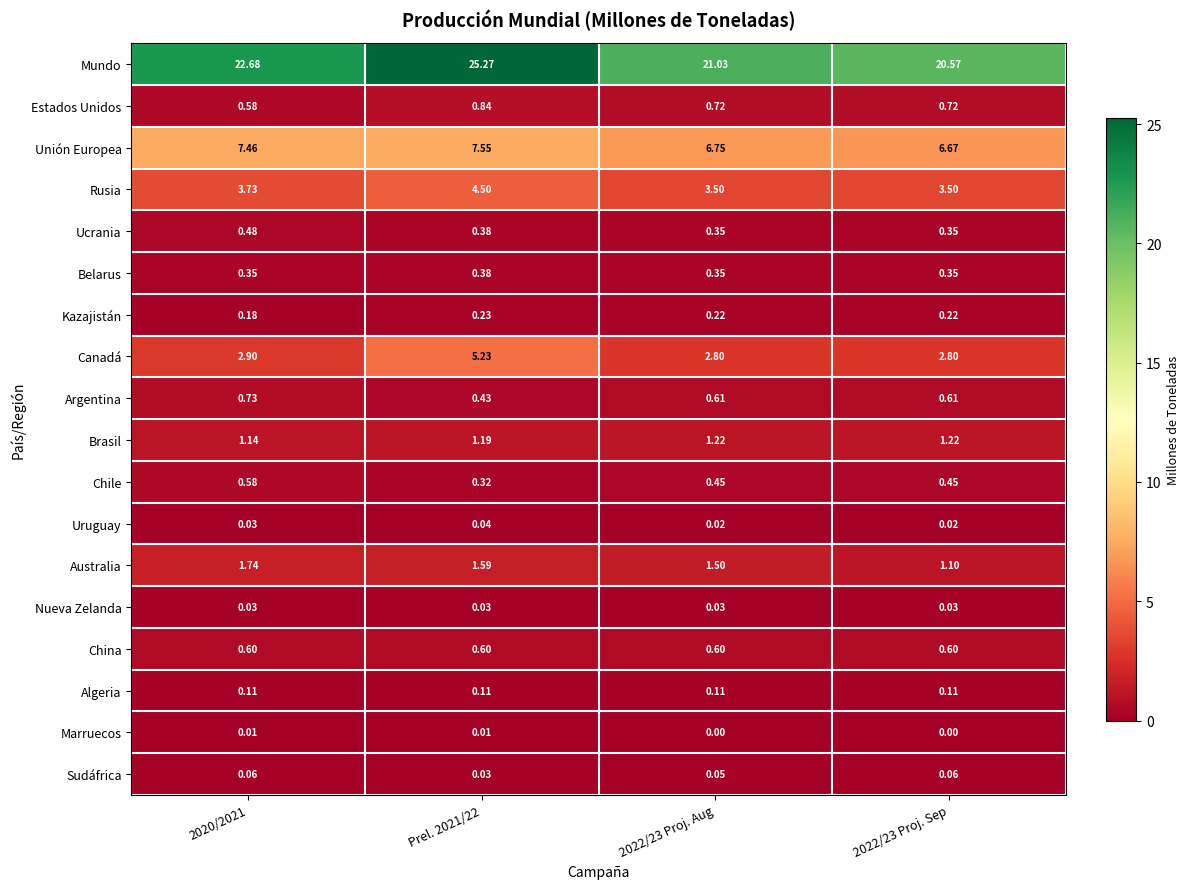

Which series has the widest spread of values?

Mundo